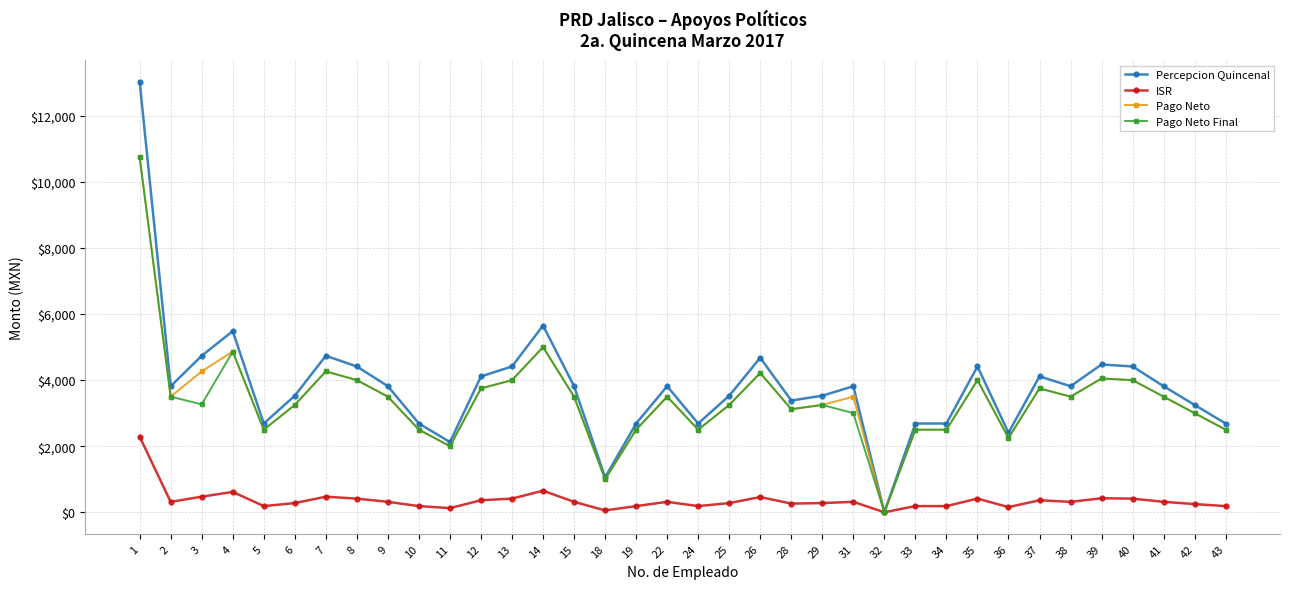

How many data points does each series have?

36